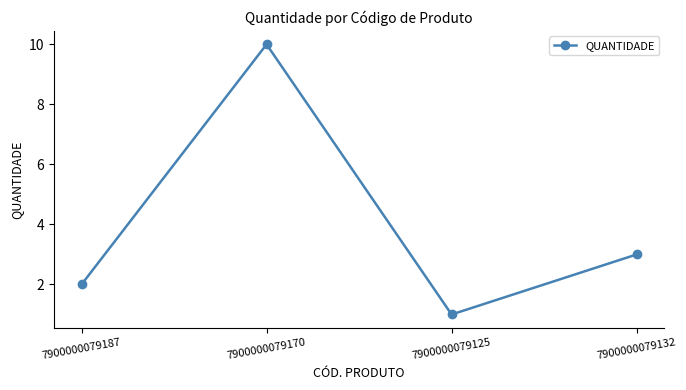

Rank the categories by value from lowest to highest.

7900000079125, 7900000079187, 7900000079132, 7900000079170